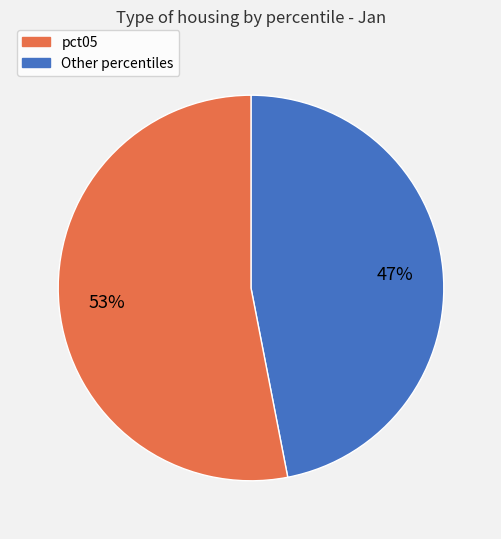

Does any single category account for the majority?

Yes